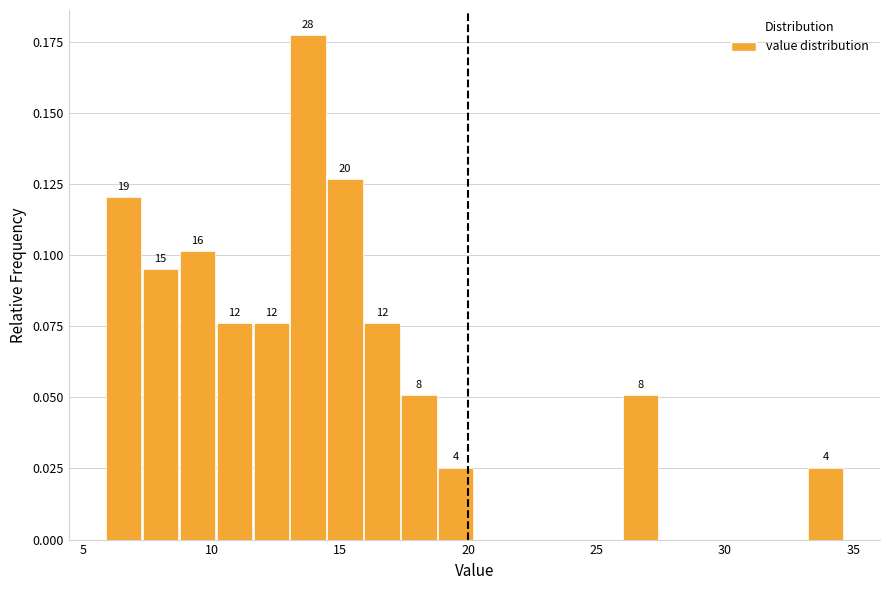

Read against the x-axis, roughly where is the centre of the tallest bar?

14.0